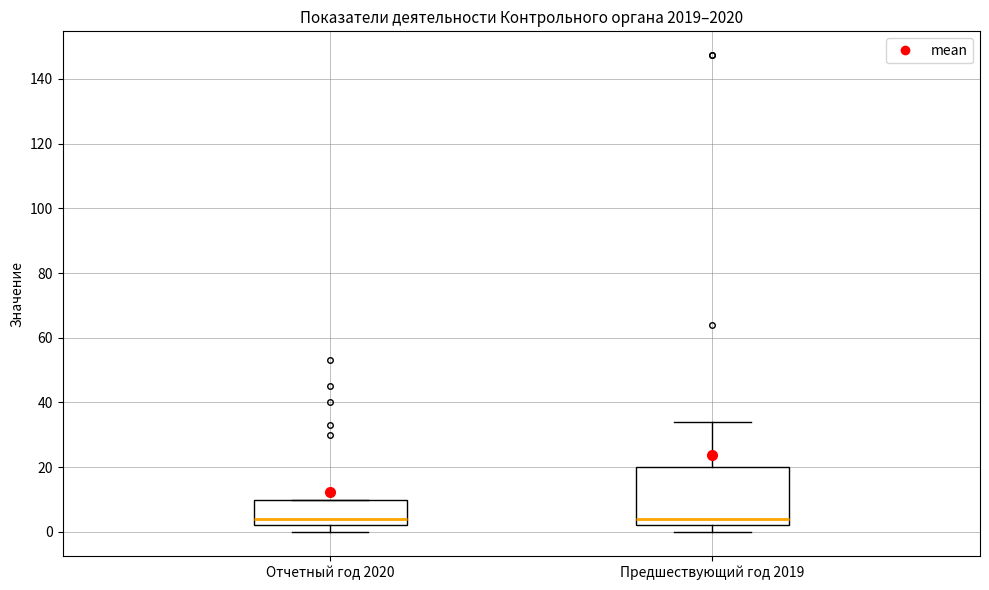

Which box is the tallest, from its lower edge to its upper edge?

Предшествующий год 2019